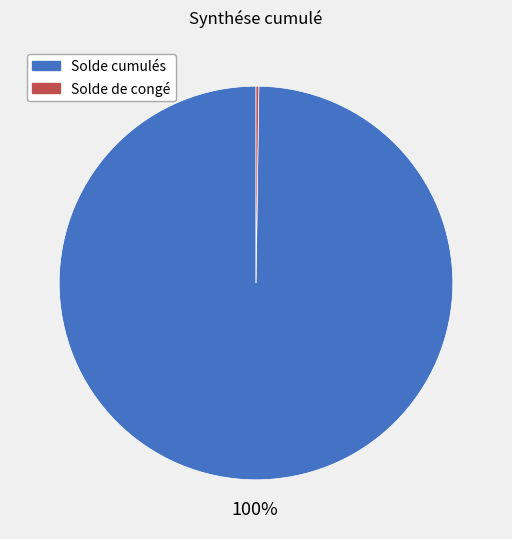

Which category accounts for the majority?

Solde cumulés